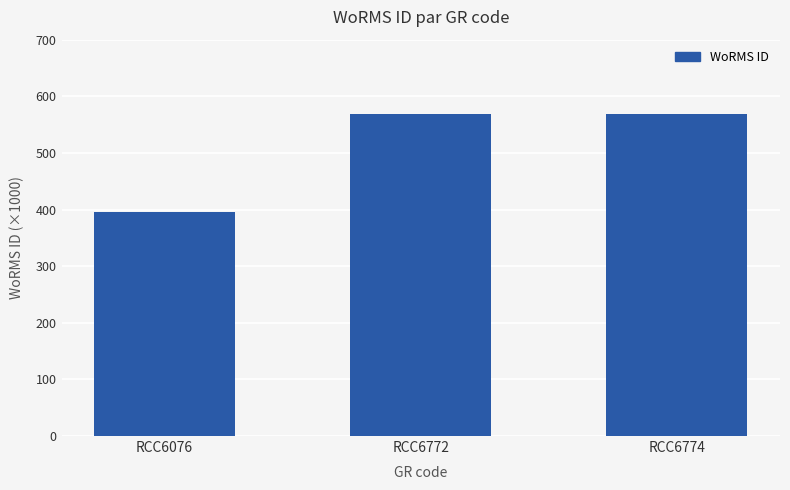

Reading left to right, extract all data points from this chart.

RCC6076=396317	RCC6772=567980	RCC6774=567980